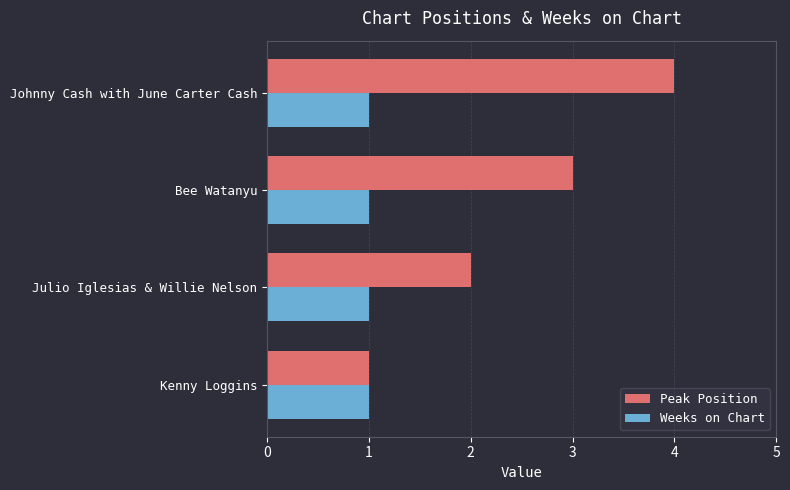

Which series has the largest total across all categories?

Peak Position